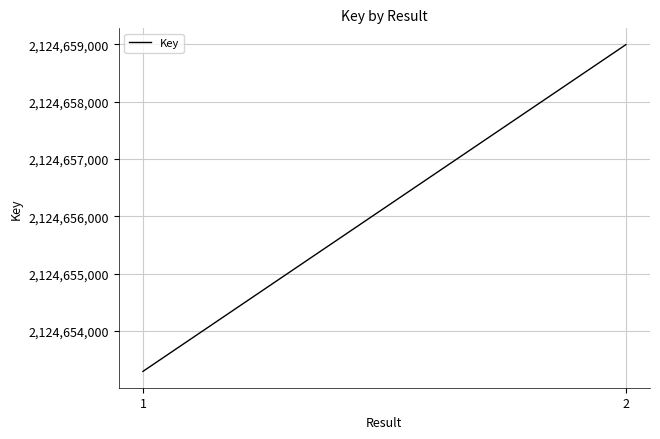

How many lines are shown in the chart?

1